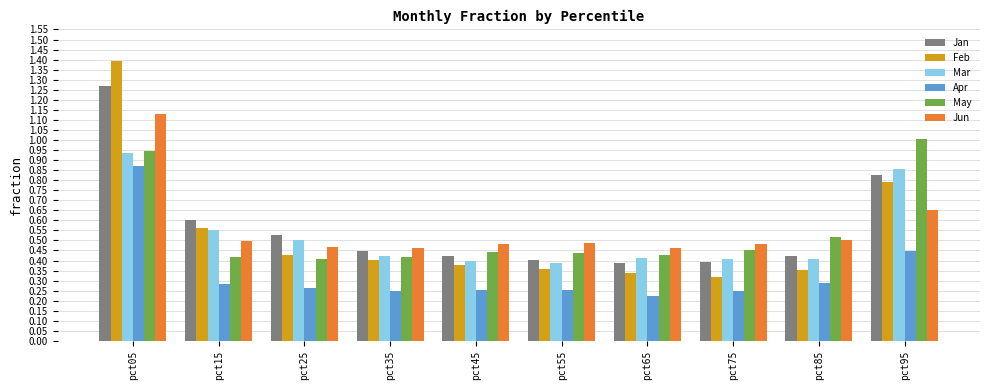

Which series has the widest spread of values?

Feb